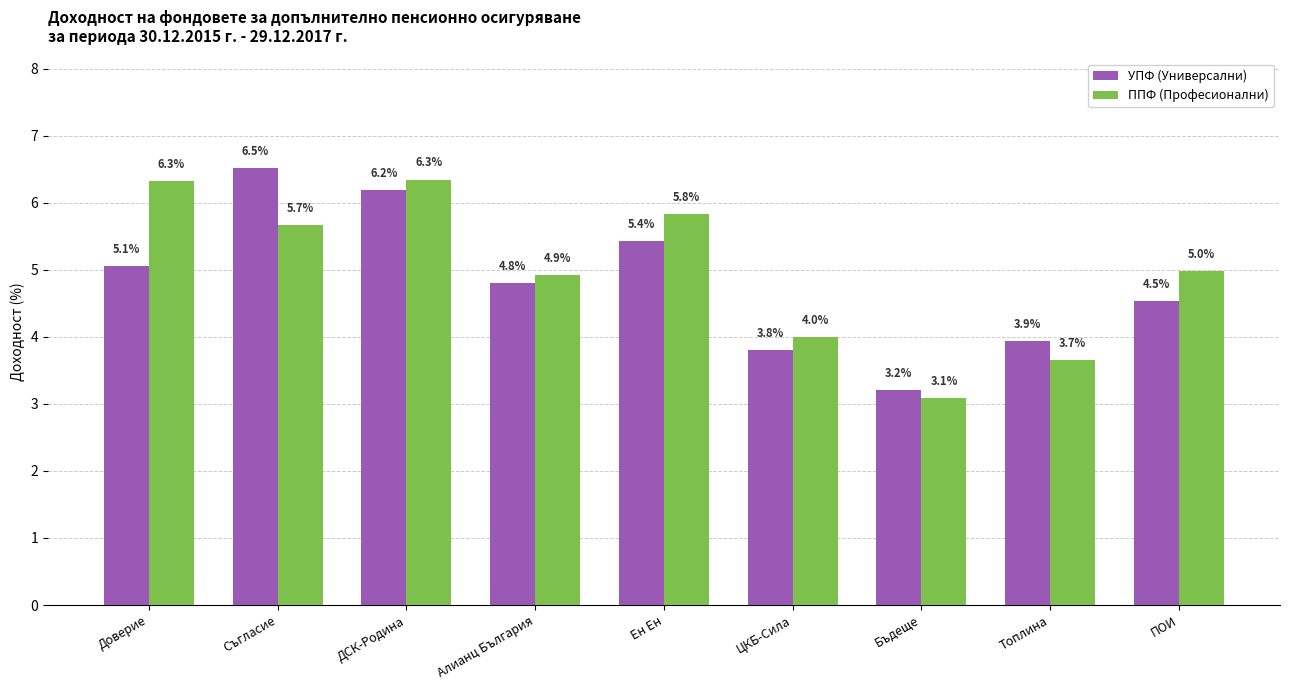

Which series has the largest total across all categories?

ППФ (Професионални)